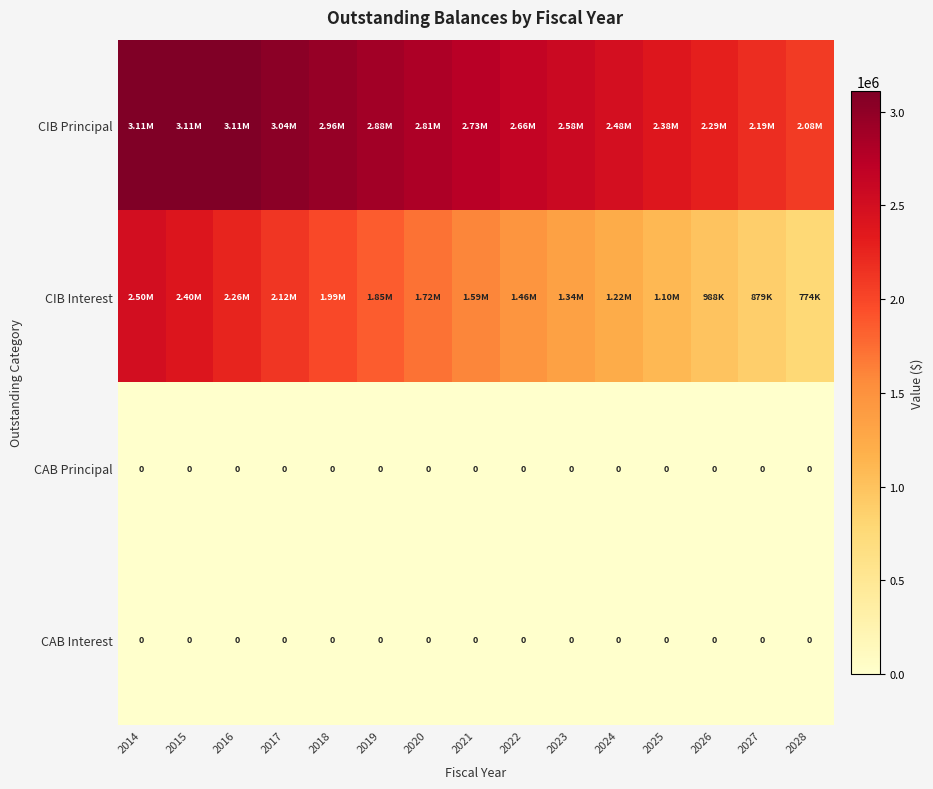

Count the number of categories in the chart.

15